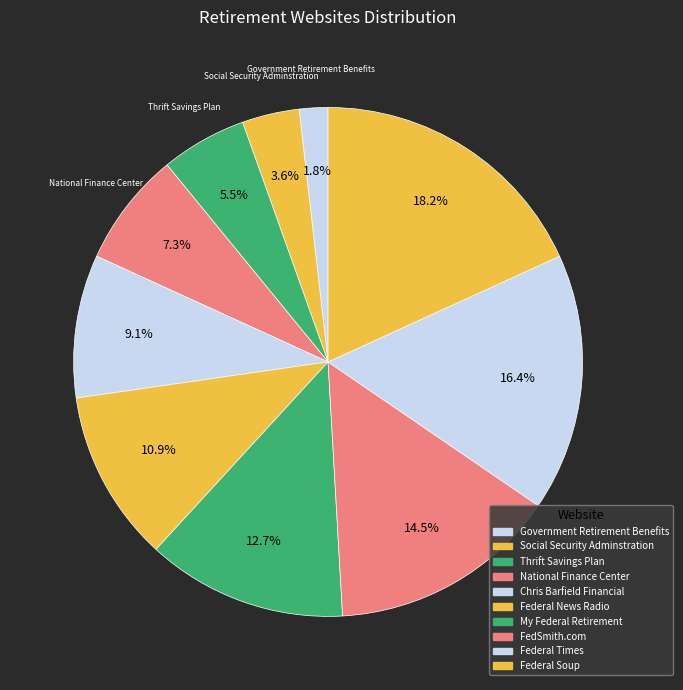

What percentage is the FedSmith.com slice, to the nearest percent?

15%